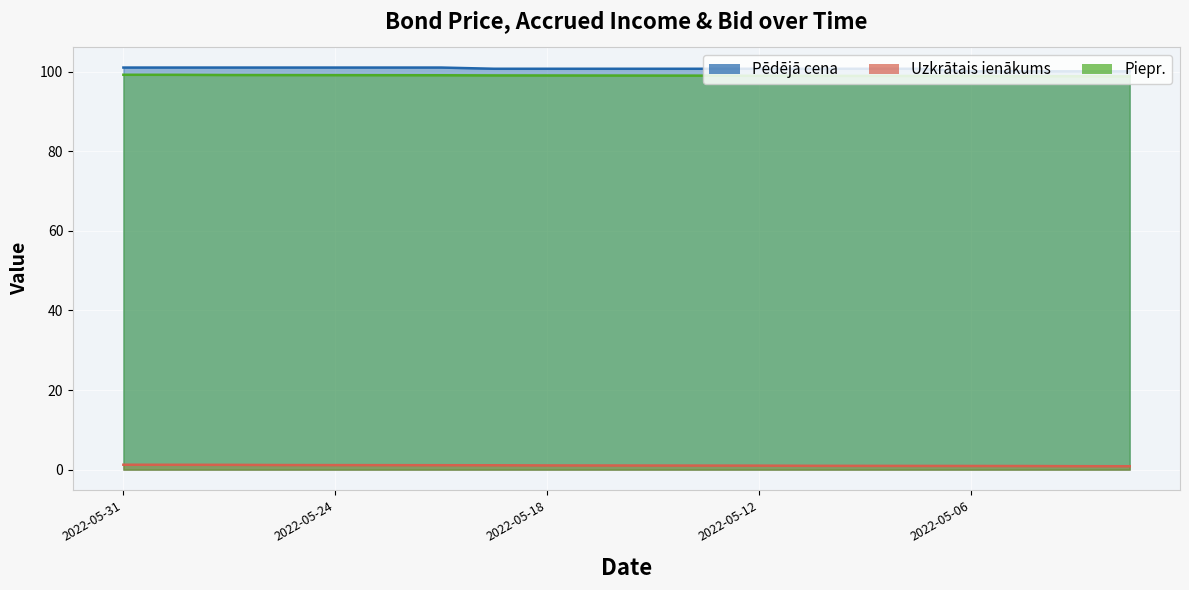

Rank the series by their maximum value, from highest to lowest.

Pēdējā cena, Piepr., Uzkrātais ienākums